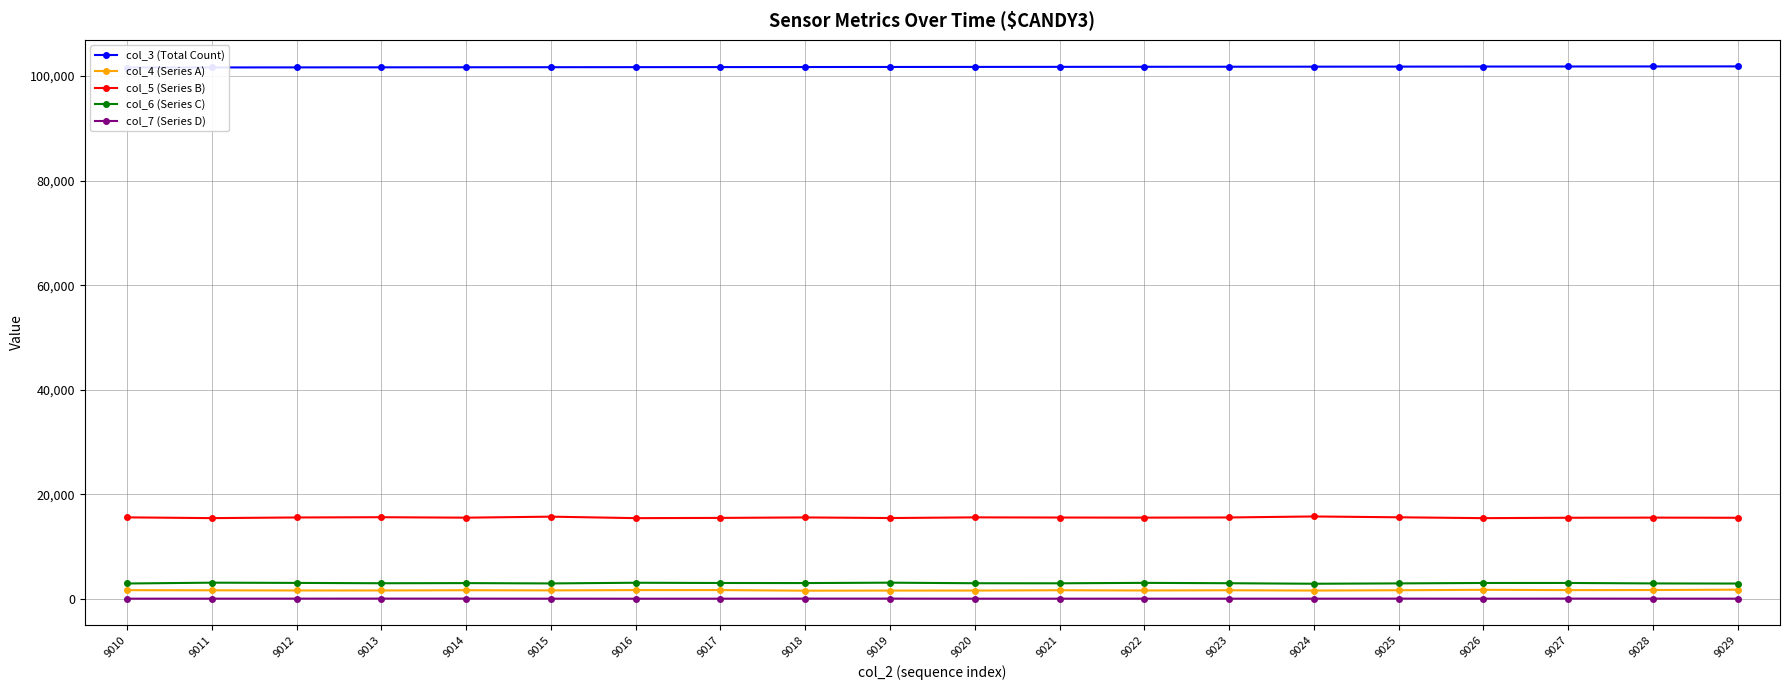

Which series has the largest total across all categories?

col_3 (Total Count)